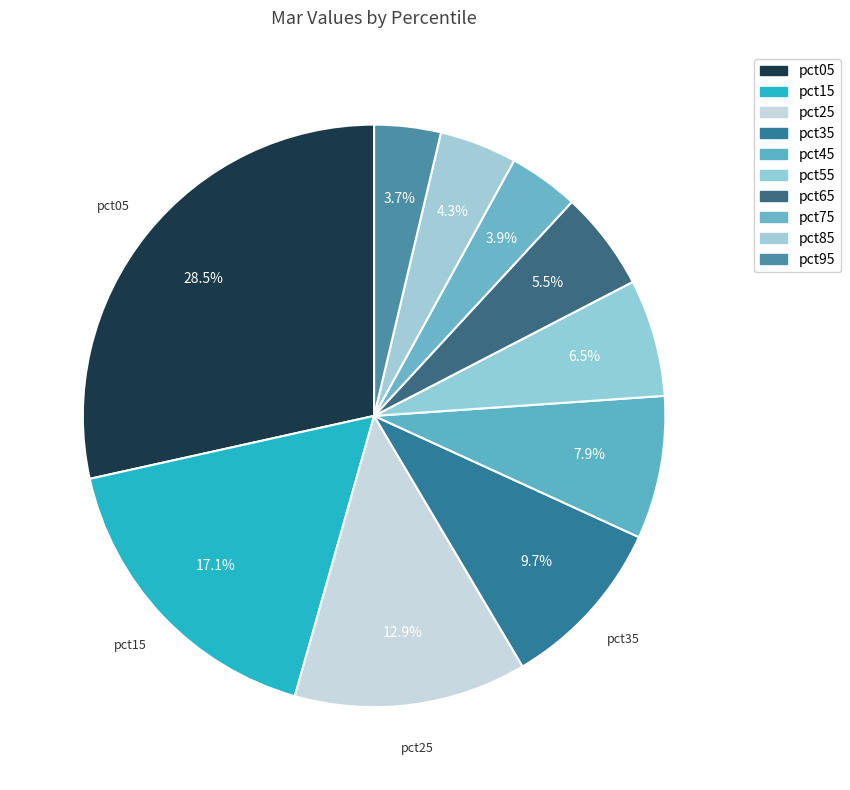

Which category has the smallest portion of the pie?

pct95